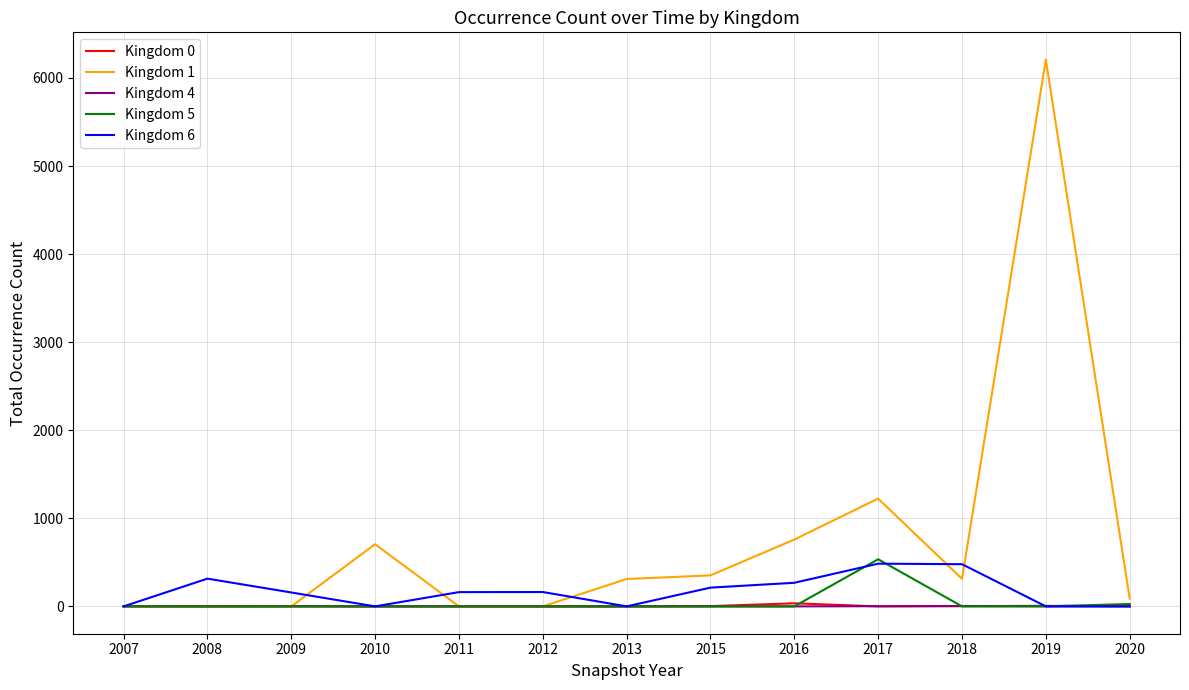

Is it true that Kingdom 0 equals 0 at 2010?

True